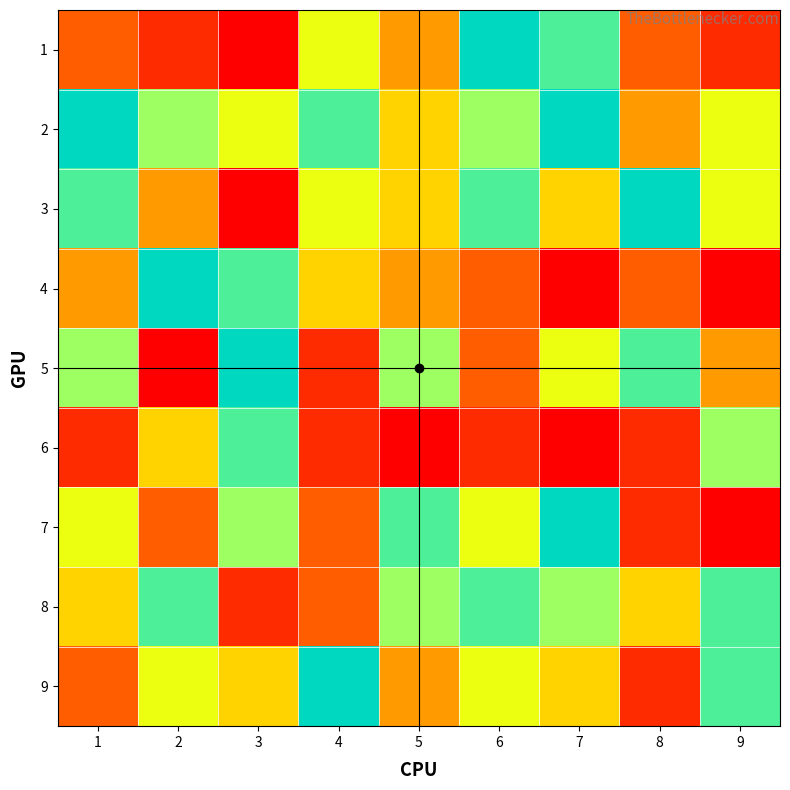

What is the total value across all series at 7?

51